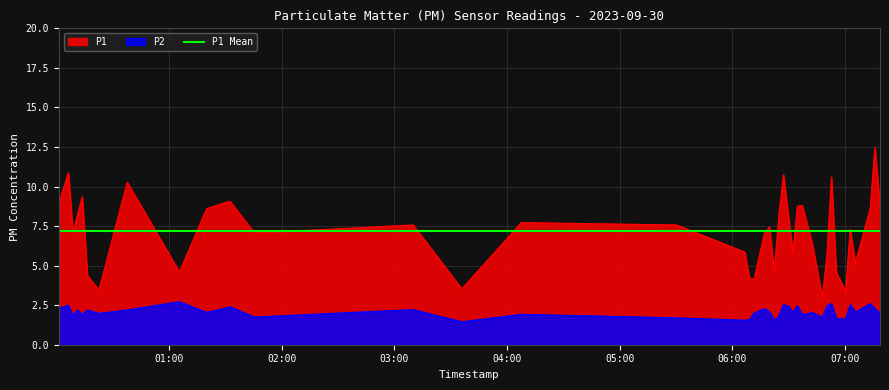

True or false: P1 and P2 cross at least once.

False